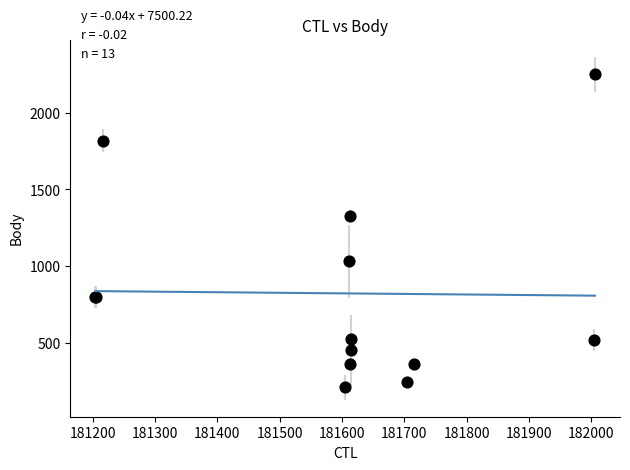

What Y value in the scatter plot is closest to 1231?

1330